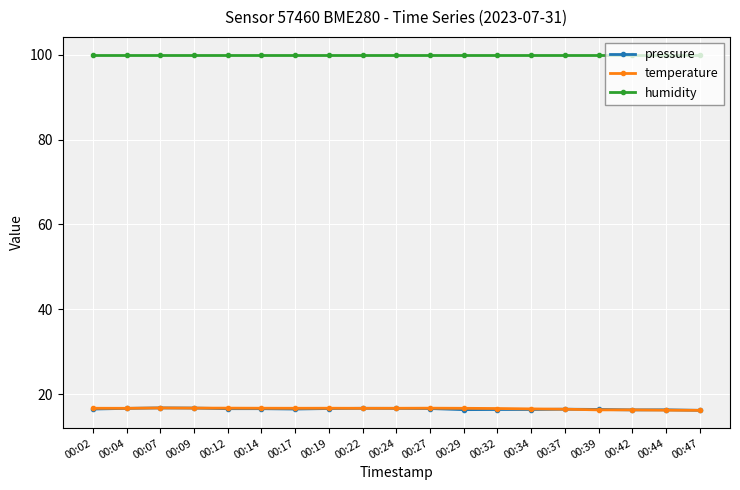

What is the total value across all series at 00:32?

132.9